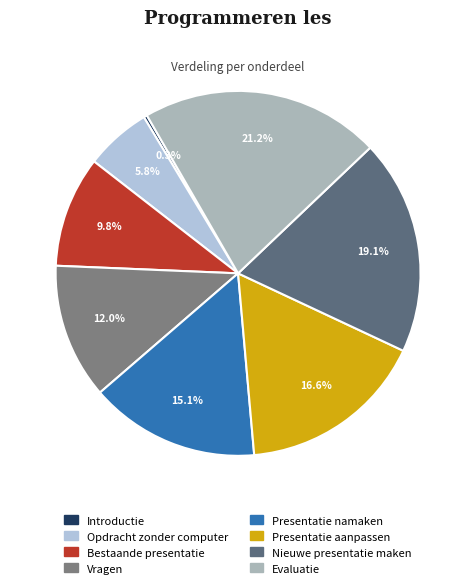

To the nearest percent, what is the average slice percentage?

12%